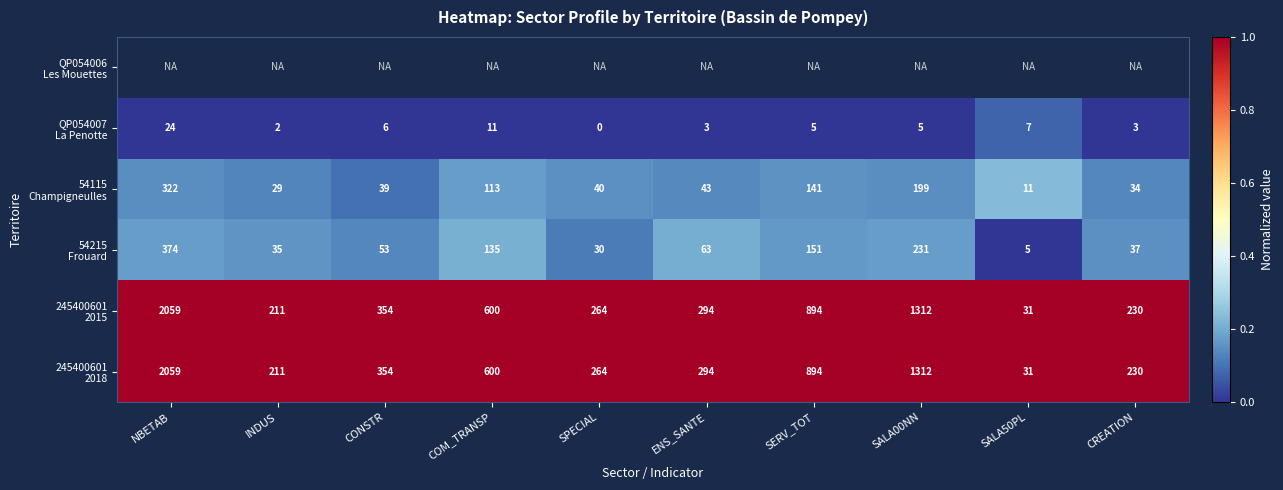

Which category has the lowest value in the 54115 Champigneulles series?

CONSTR